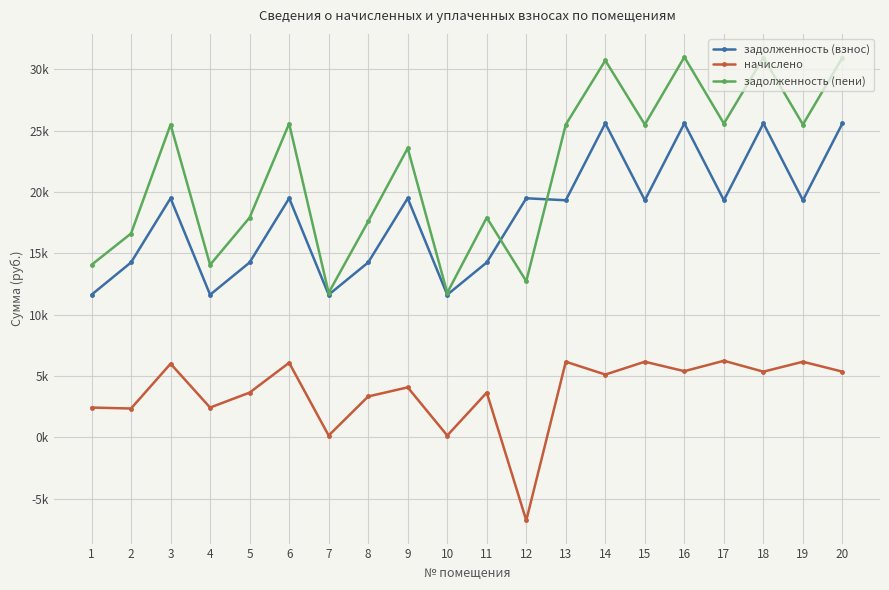

Does the chart have visible grid lines?

Yes